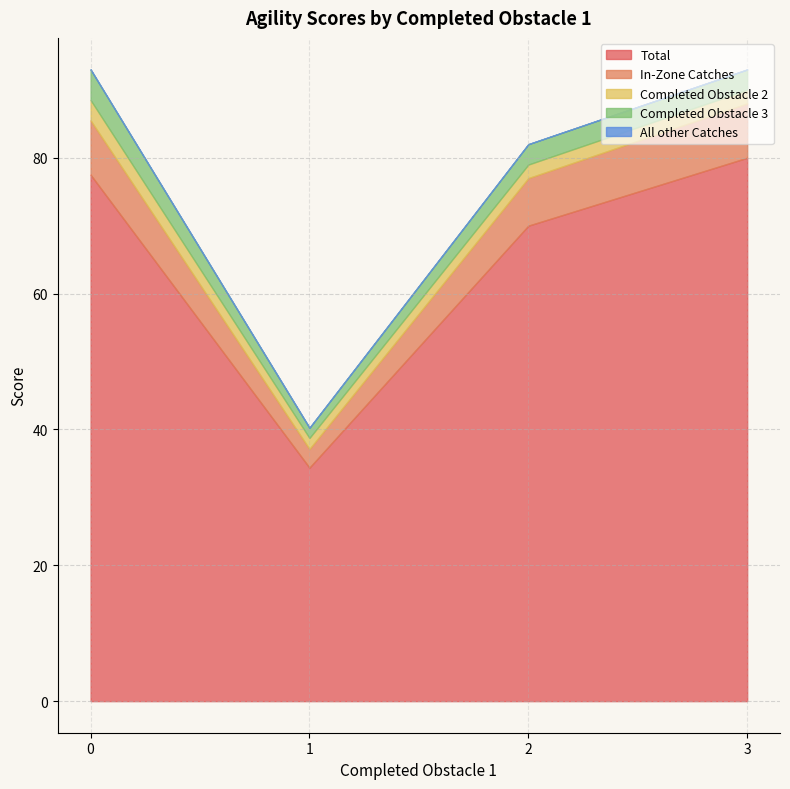

The value of Completed Obstacle 3 at 0 is 3. True or false?

True